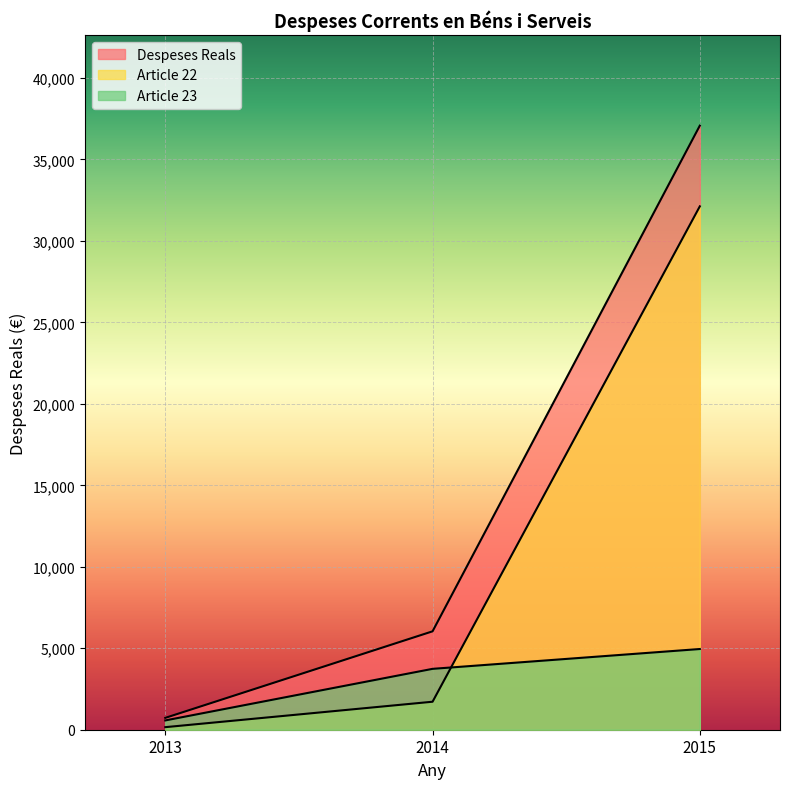

What is the average value of the Article 23 series?

3086.5